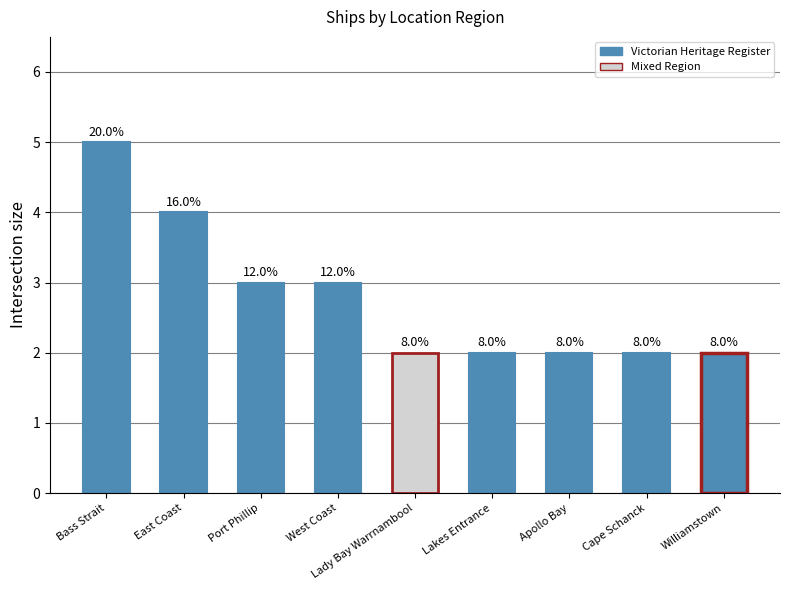

Which has a higher value, Port Phillip or Bass Strait?

Bass Strait